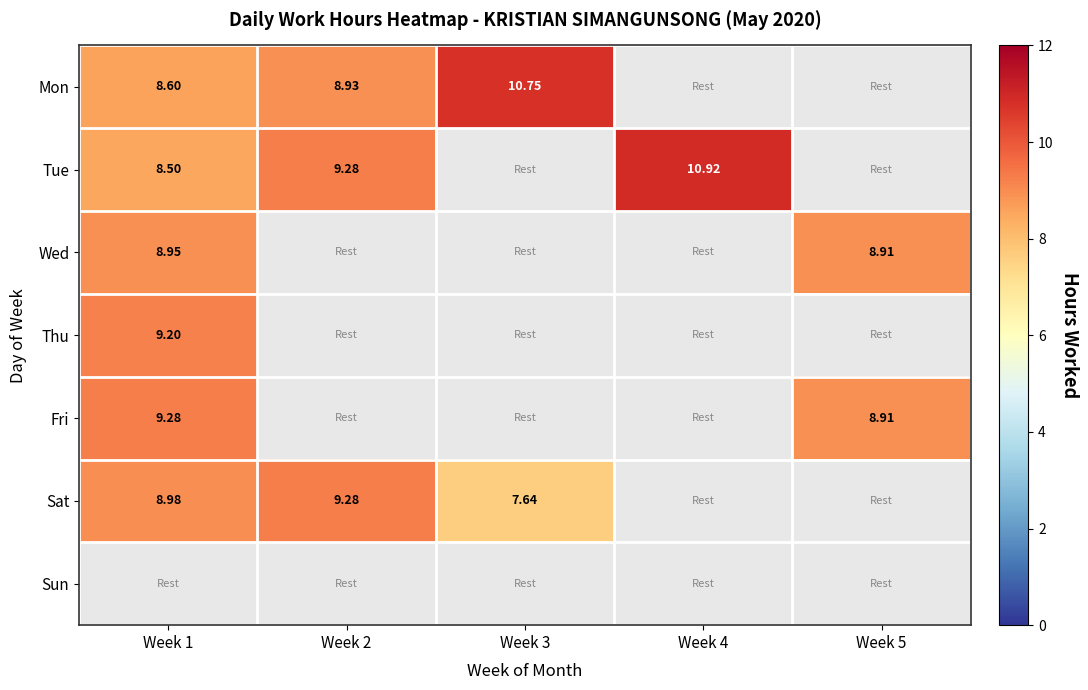

Where is Fri nearest to the value 9?

Week 5